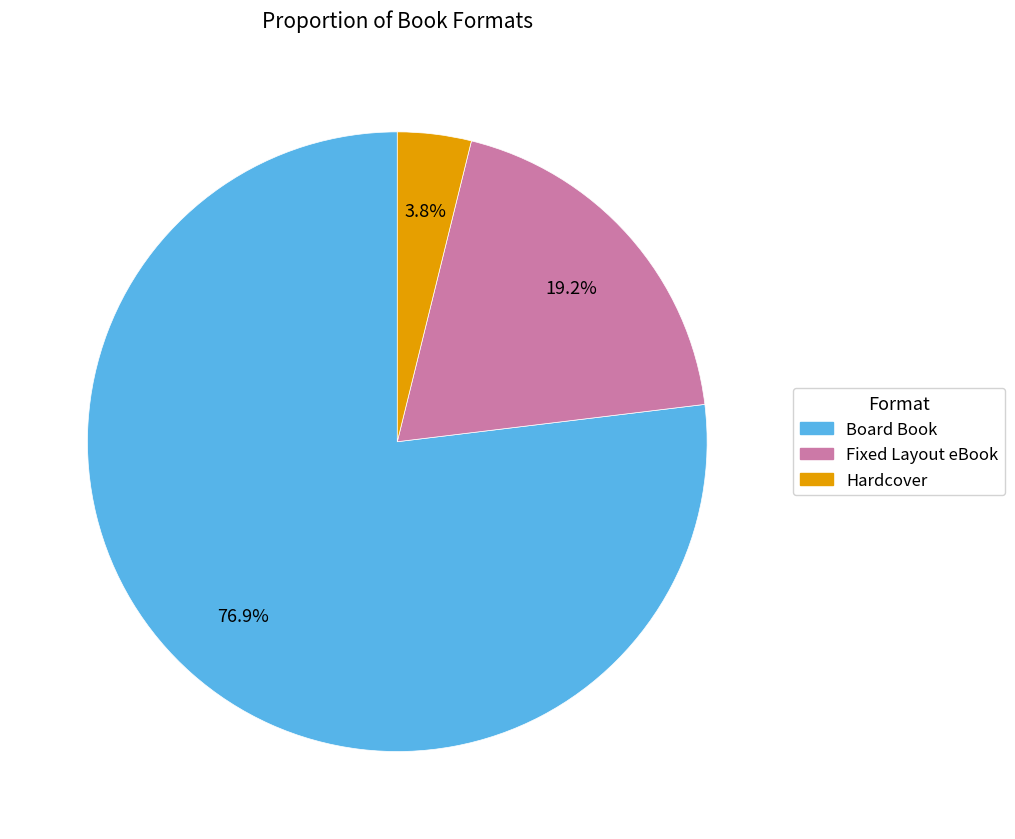

The Board Book slice represents 77% of the pie. True or false?

True